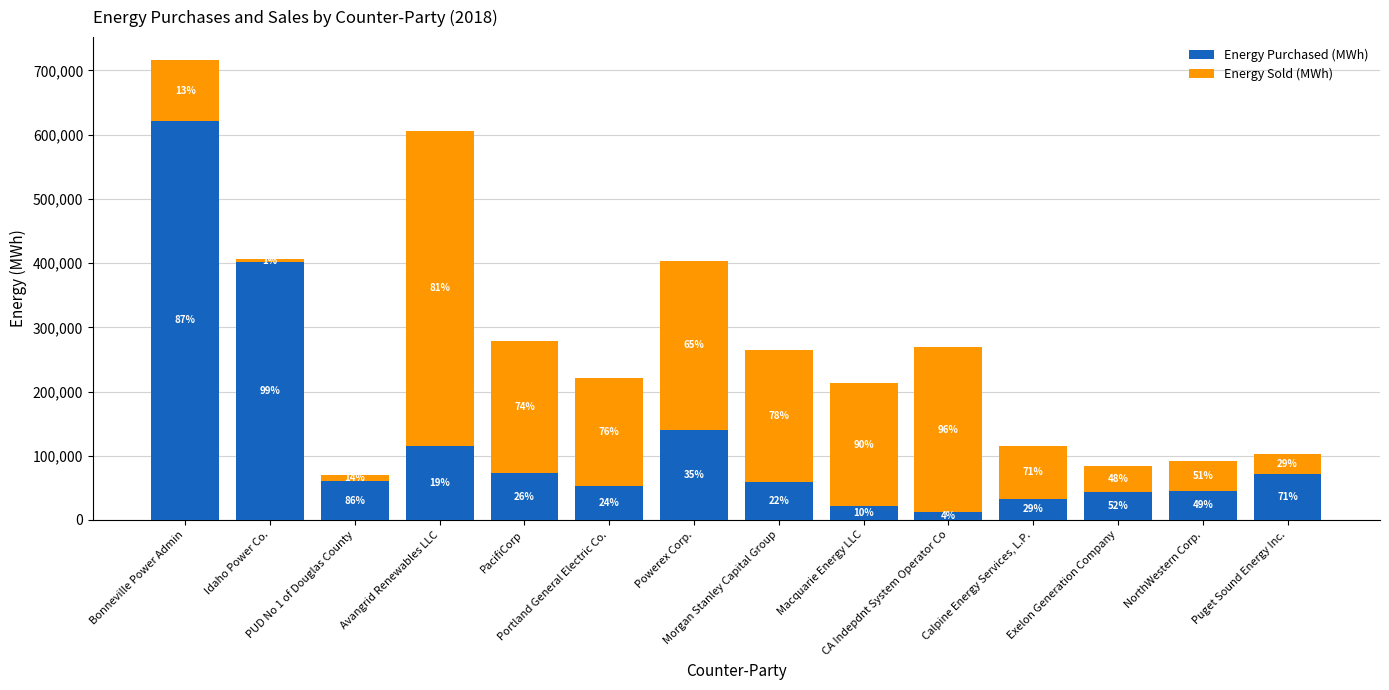

Does the chart contain any negative values?

No